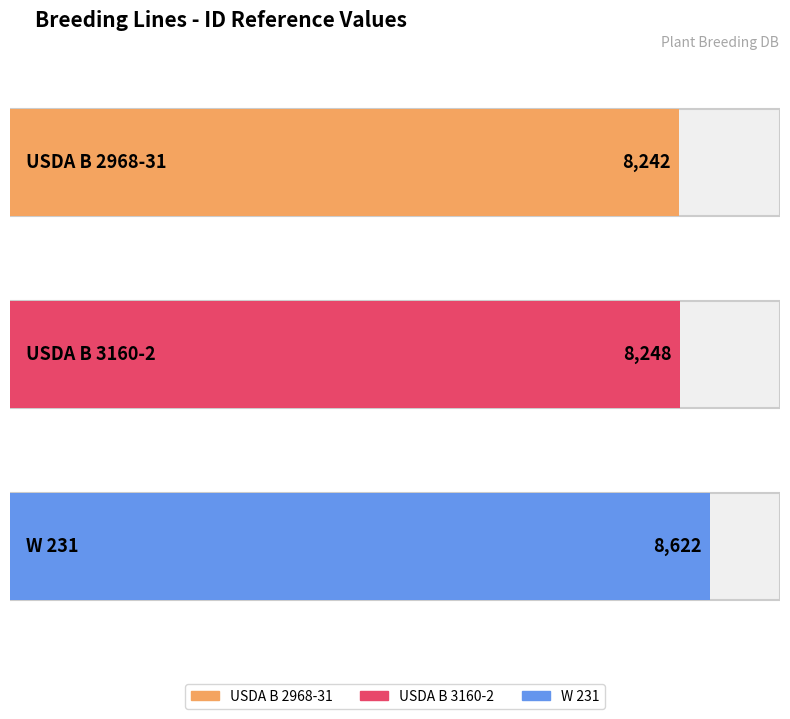

True or false: the data shows 5830 at W 231.

False